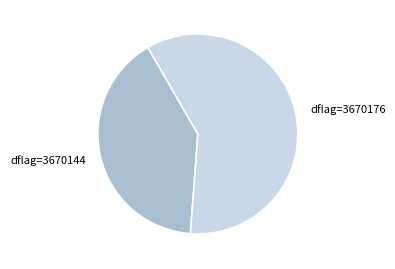

Is it true that dflag=3670176 is 60% of the pie?

True